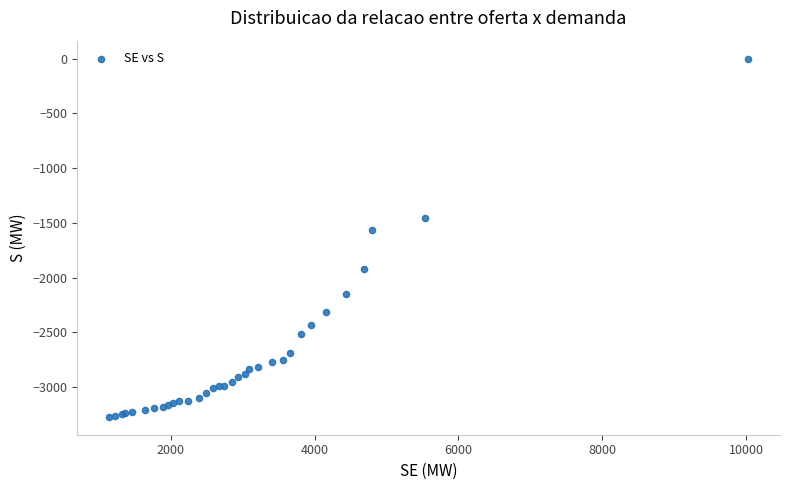

What Y value in the scatter plot is closest to -1634?

-1563.4